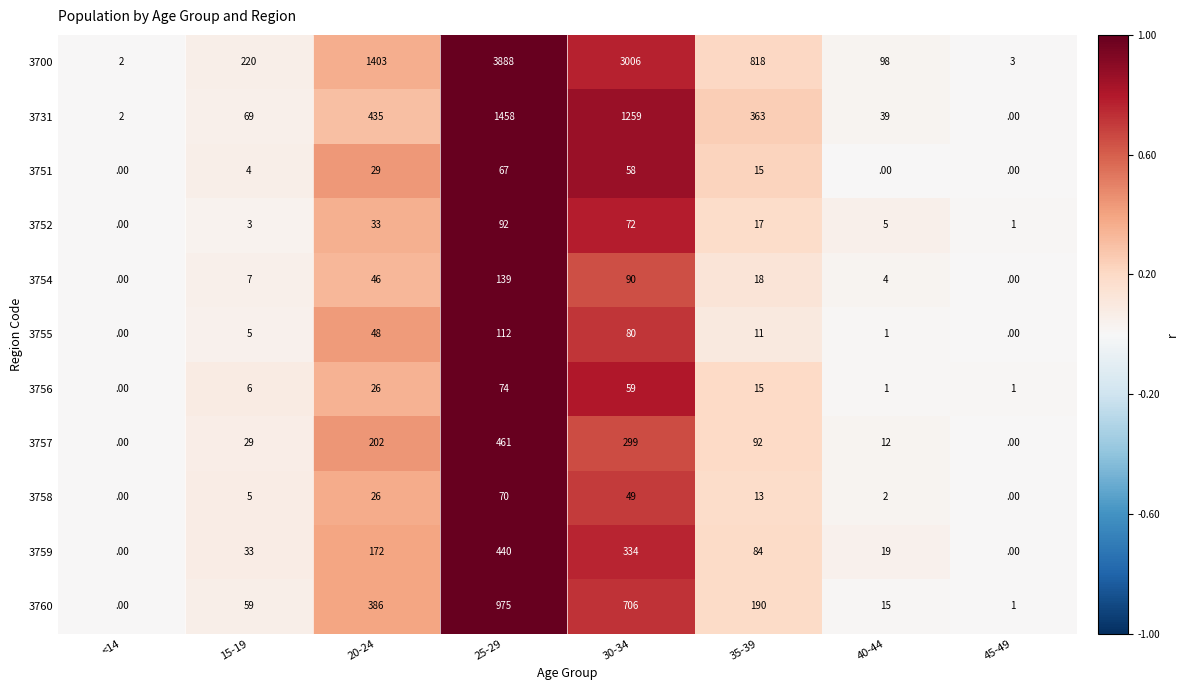

What is the difference between the second highest and second lowest values in the 3760 series?

705